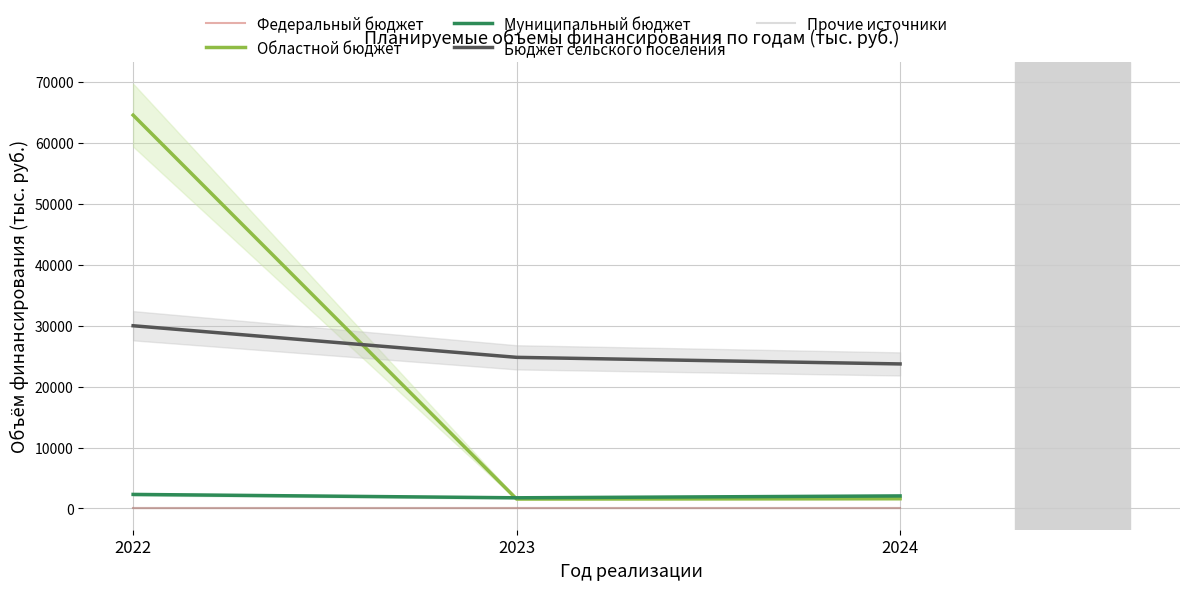

Reading left to right, list all the values displayed in this chart.

Федеральный бюджет: 2022=0.0	2023=0.0	2024=0.0
Областной бюджет: 2022=64532.8	2023=1554.8	2024=1605.8
Муниципальный бюджет: 2022=2307.5	2023=1753.6	2024=2060.3
Бюджет сельского поселения: 2022=29979.5	2023=24796.8	2024=23713.6
Прочие источники: 2022=0.0	2023=0.0	2024=0.0